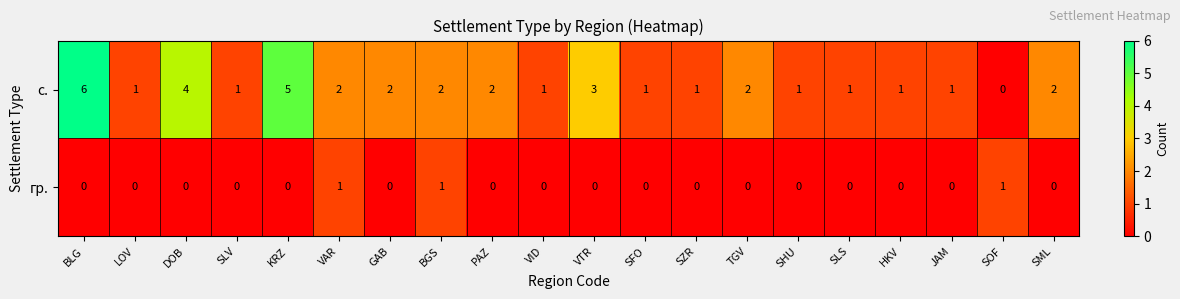

At which category is the sum across all series the highest?

BLG